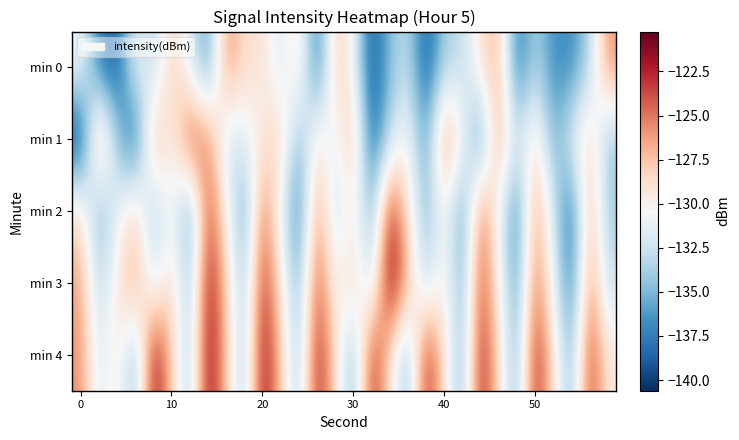

Which series has the largest total across all categories?

min 4